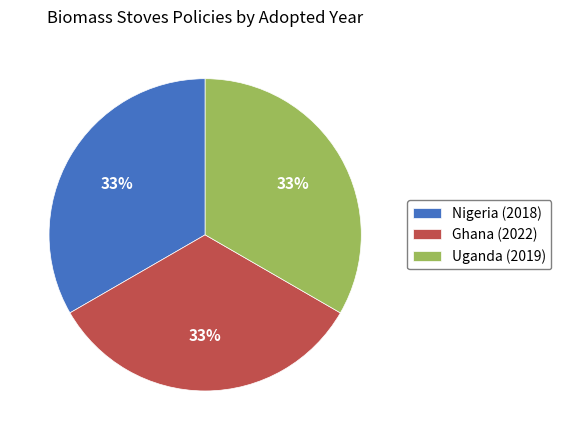

To the nearest percent, what portion does Ghana (2022) represent?

33%